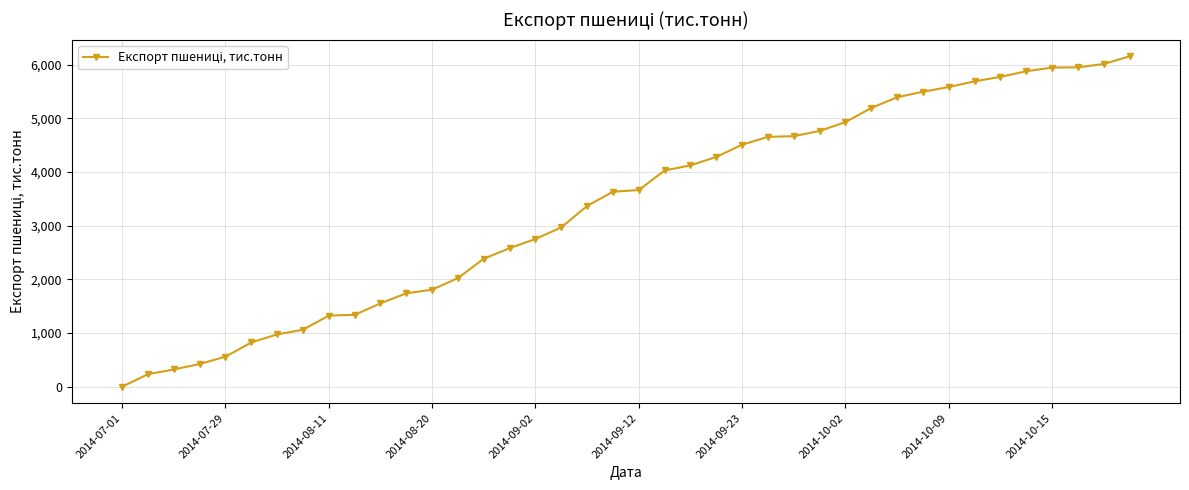

How many values are above zero?

39